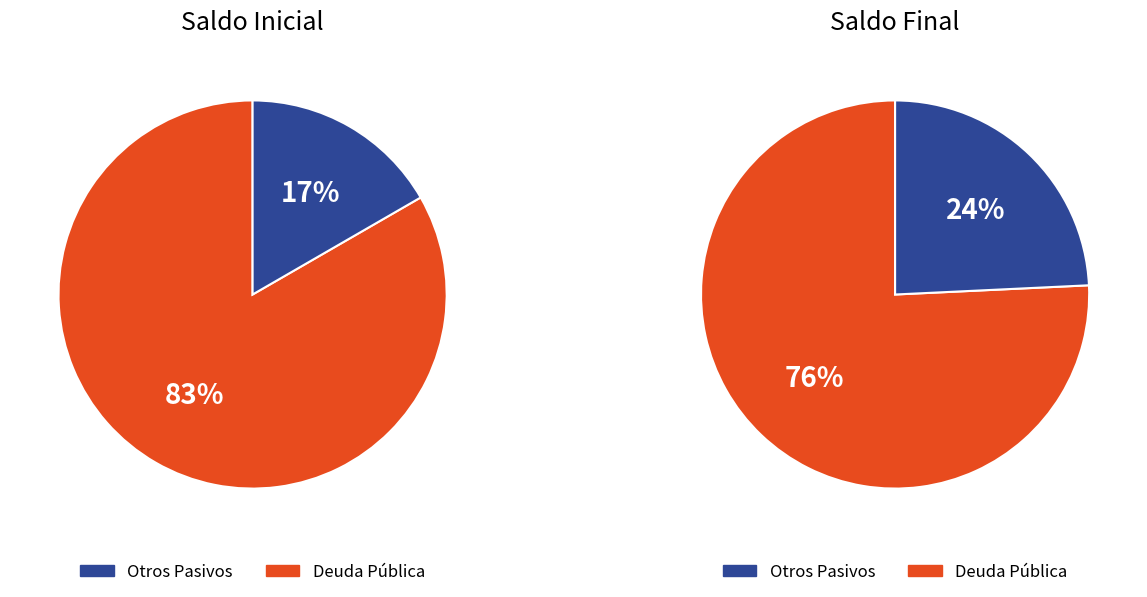

Is it true that Otros Pasivos is 99% of the pie?

False